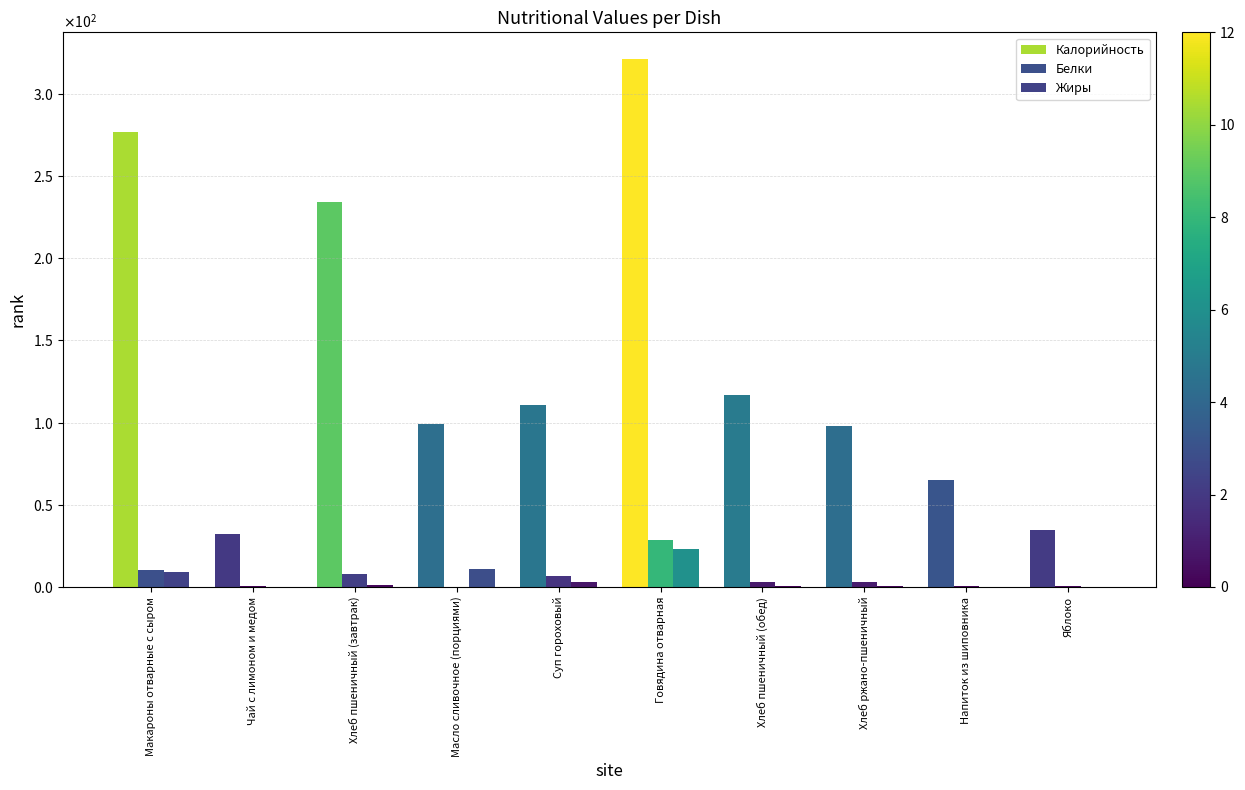

Rank the series by their maximum value, from highest to lowest.

Калорийность, Белки, Жиры